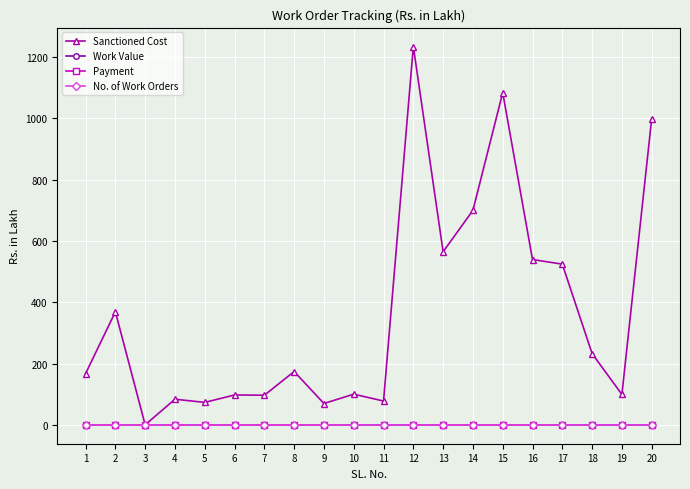

Does the chart have visible grid lines?

Yes